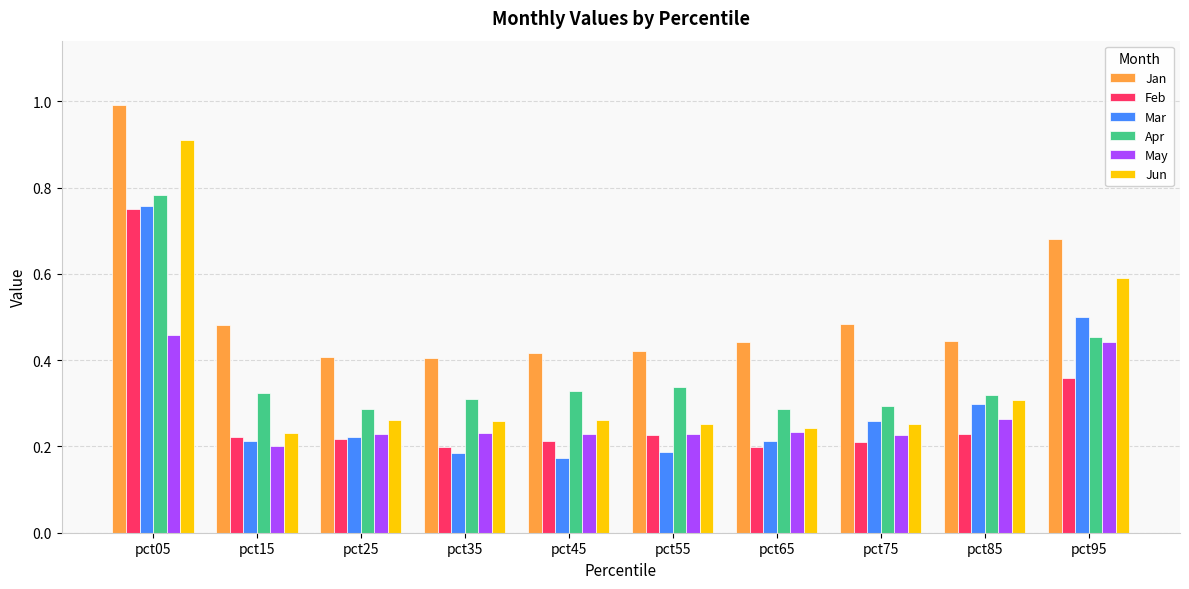

What is the sum of all Apr values?

3.7